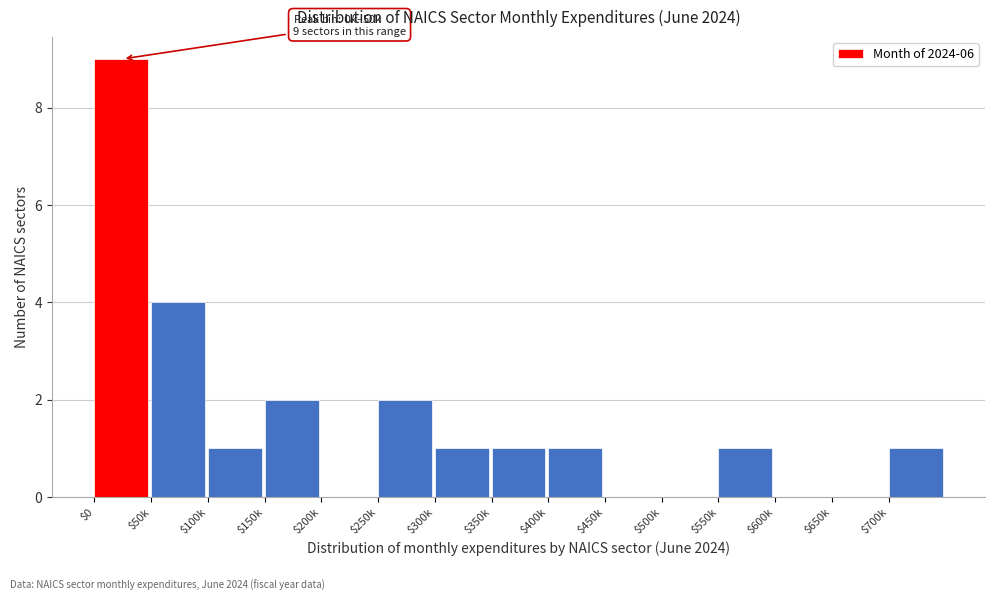

Is it true that the value at $400k is 1?

True